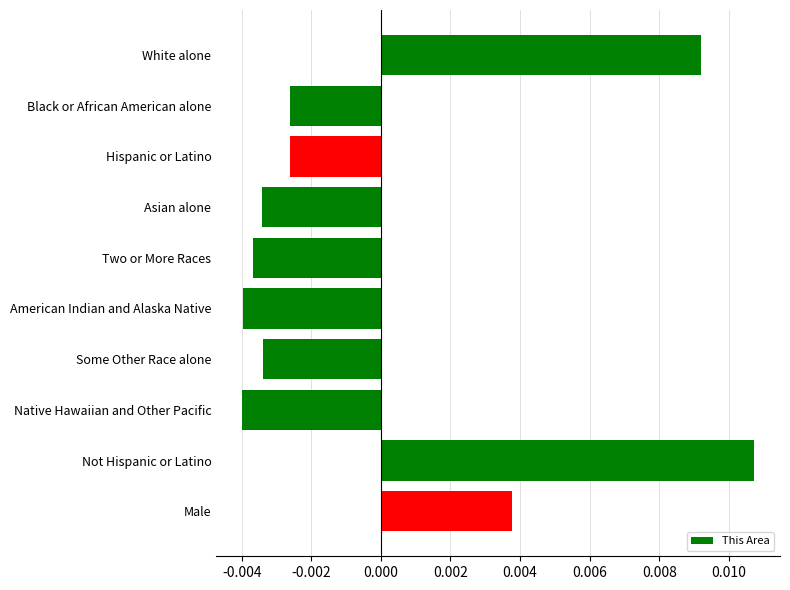

How many data points are less than 0?

7